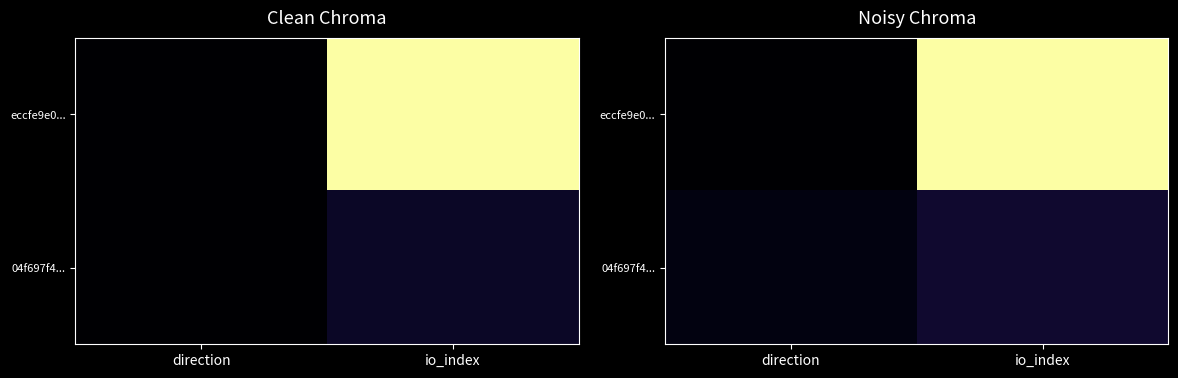

Rank the series by their average value, from highest to lowest.

eccfe9e0..., 04f697f4...